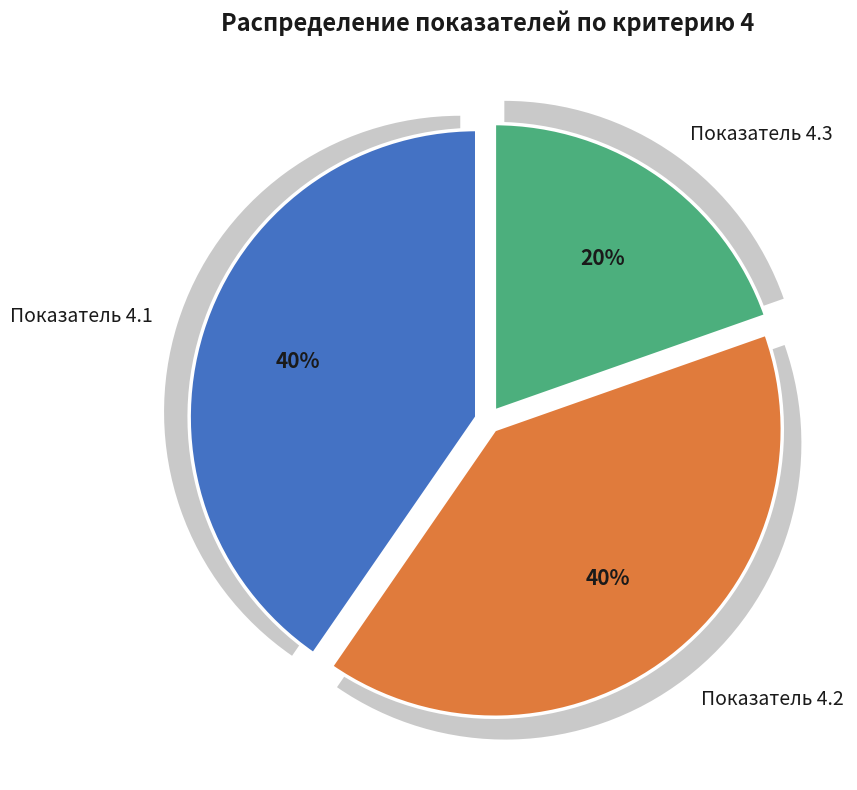

Approximately how many times larger is the value at Показатель 4.3 compared to Показатель 4.2?

0.5